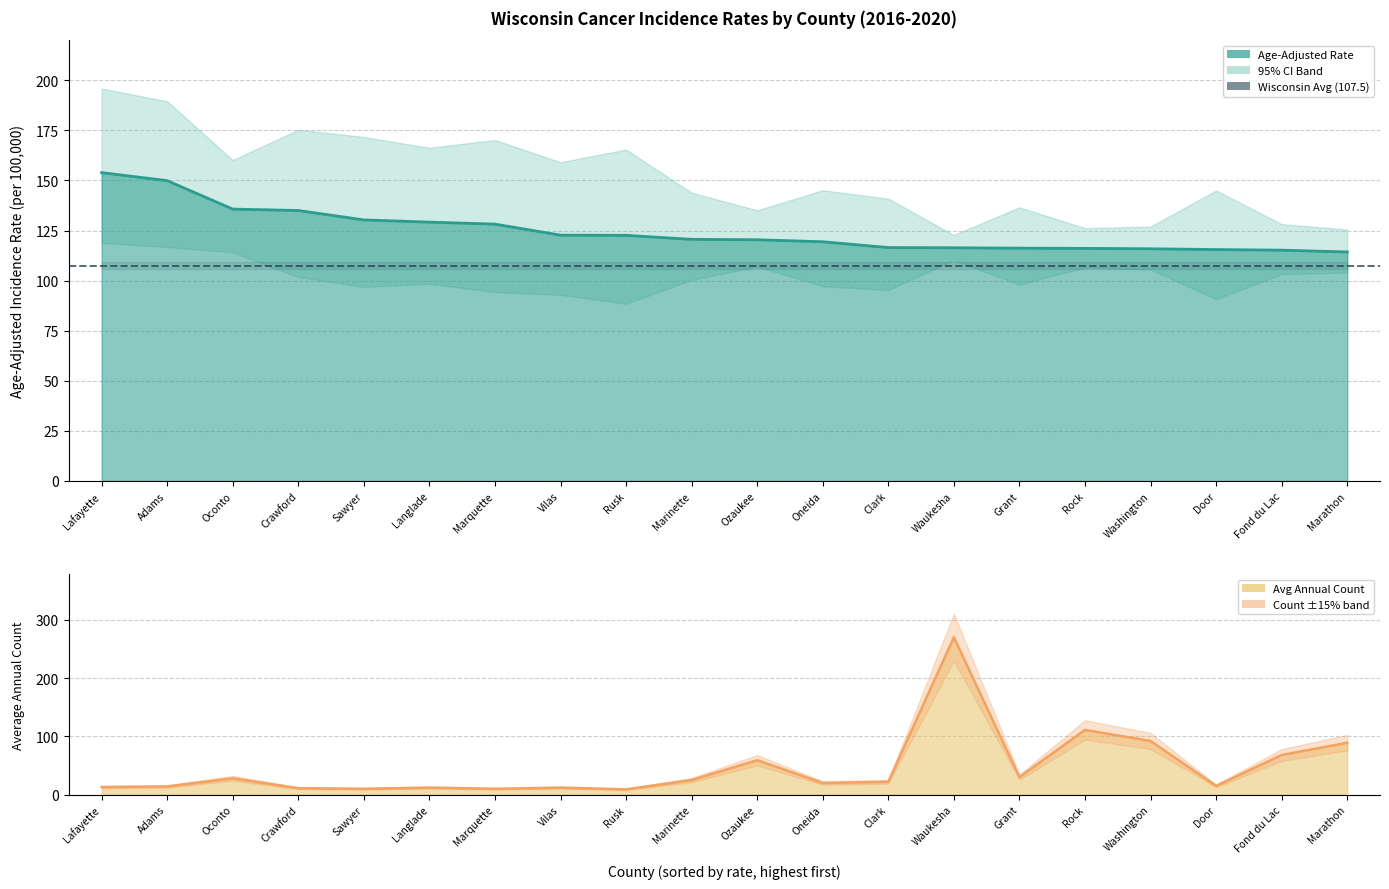

Reading right to left, transcribe all the data shown in this chart.

Age-Adjusted Rate: Marathon=114.3	Fond du Lac=115.2	Door=115.5	Washington=115.9	Rock=116.1	Grant=116.2	Waukesha=116.4	Clark=116.5	Oneida=119.4	Ozaukee=120.4	Marinette=120.6	Rusk=122.6	Vilas=122.7	Marquette=128.2	Langlade=129.2	Sawyer=130.3	Crawford=135.0	Oconto=135.7	Adams=149.9	Lafayette=153.9
Avg Annual Count: Marathon=89.0	Fond du Lac=68.0	Door=15.0	Washington=92.0	Rock=111.0	Grant=30.0	Waukesha=270.0	Clark=22.0	Oneida=20.0	Ozaukee=59.0	Marinette=25.0	Rusk=9.0	Vilas=12.0	Marquette=10.0	Langlade=12.0	Sawyer=10.0	Crawford=11.0	Oconto=28.0	Adams=14.0	Lafayette=13.0